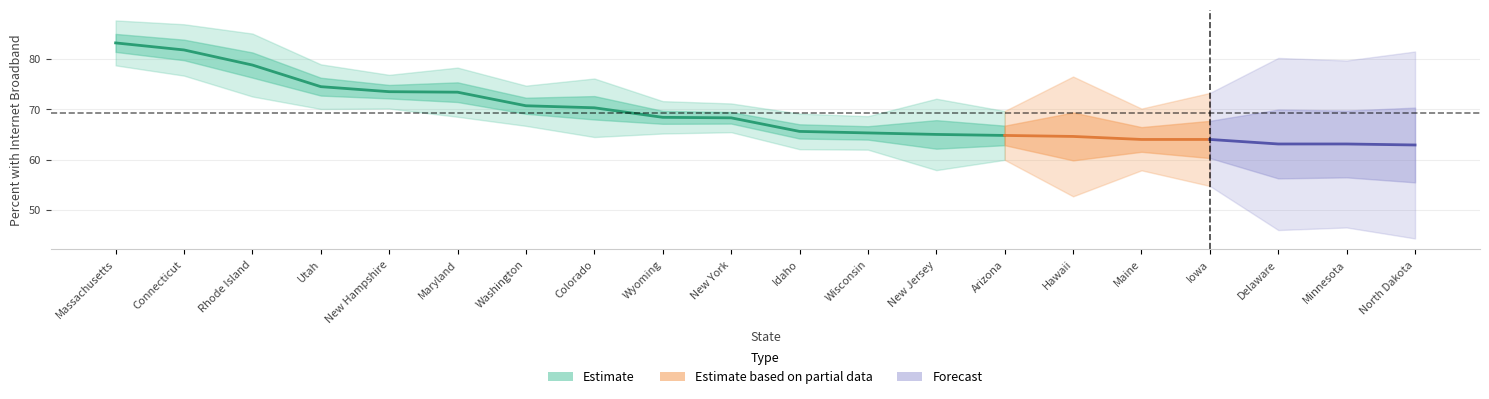

Reading left to right, what are all the values shown in this chart?

Percent Internet Broadband: 83.2	81.8	78.8	74.5	73.5	73.4	70.7	70.3	68.4	68.3	65.6	65.3	65.0	64.8	64.6	64.0	64.0	63.1	63.1	62.9
Confidence Interval: 4.5	5.1	6.3	4.4	3.4	4.9	4.0	5.8	3.2	2.9	3.5	3.3	7.1	4.9	7.9	3.1	3.7	4.9	3.7	3.4